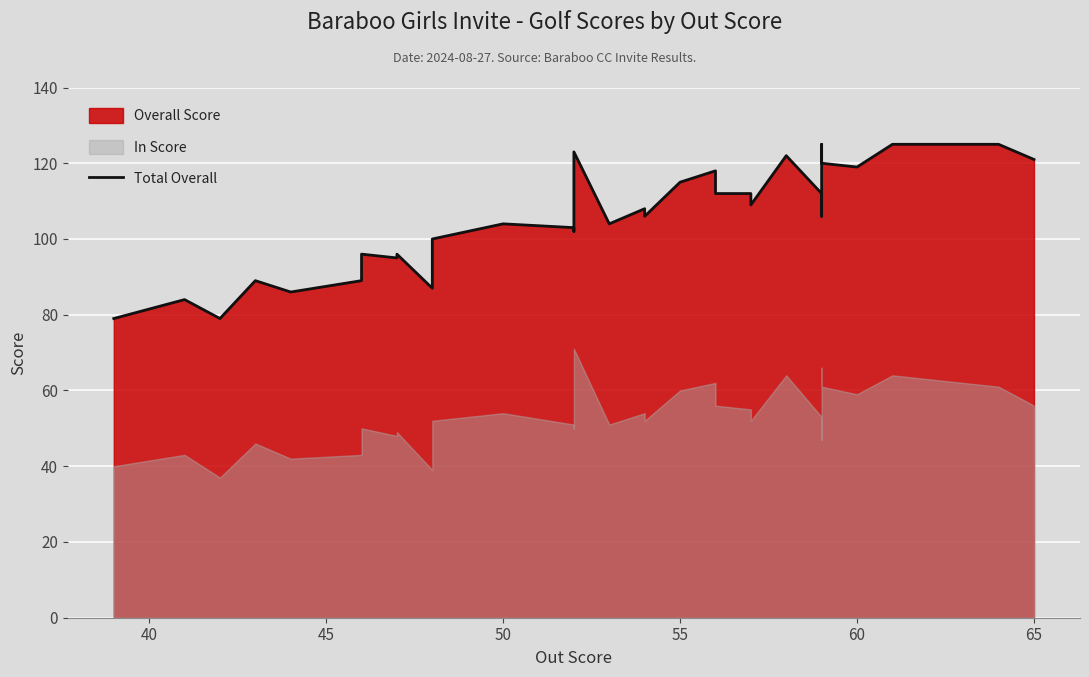

The value at 65 is 180. True or false?

False